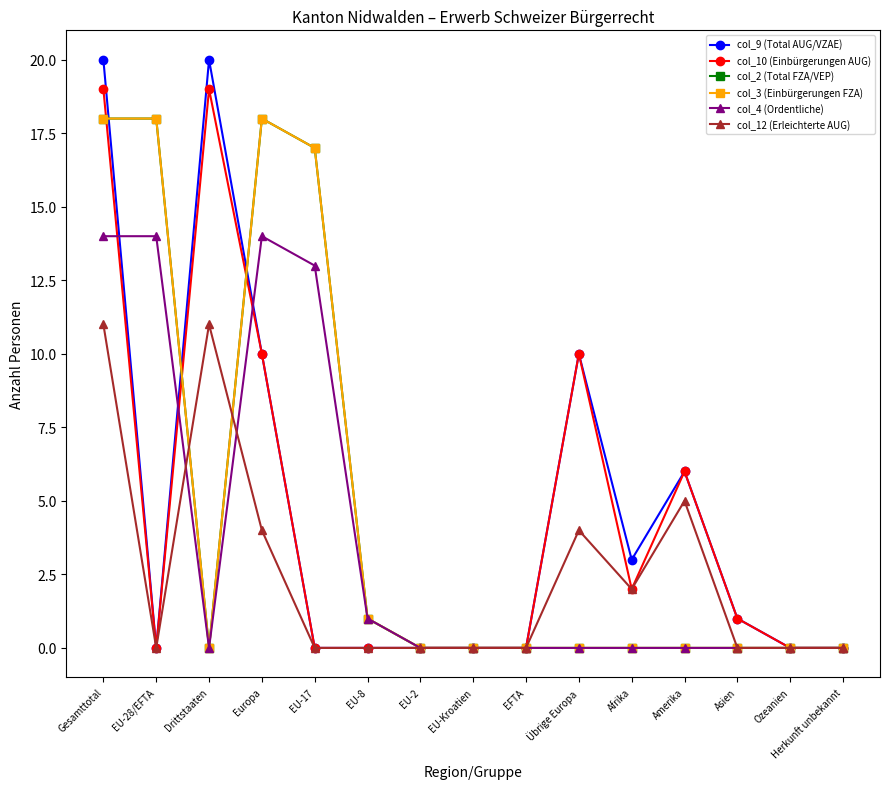

Which series has the largest total across all categories?

col_2 (Total FZA/VEP)